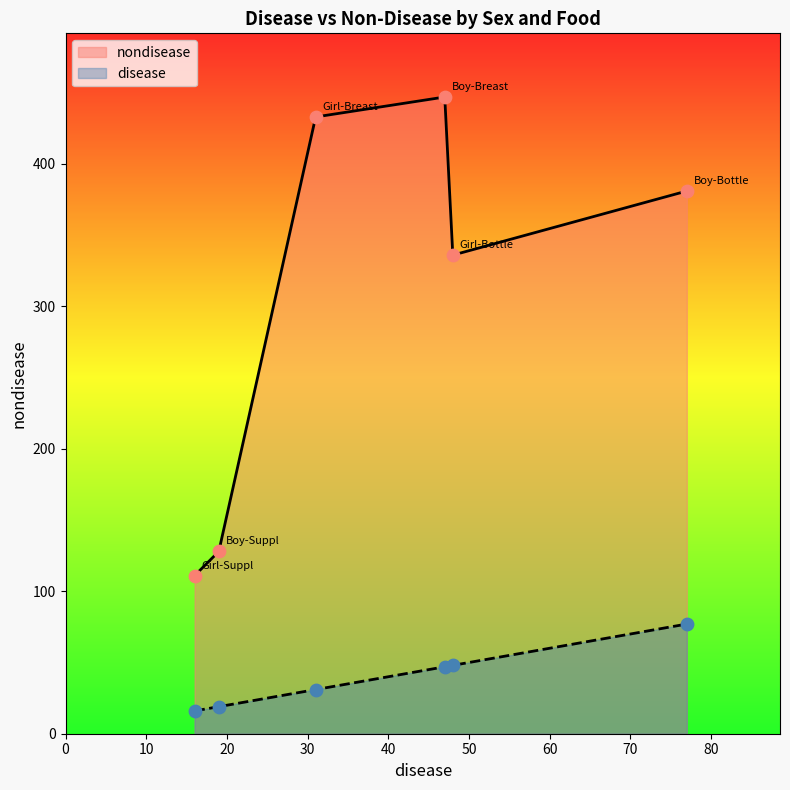

Which series has the largest total across all categories?

nondisease